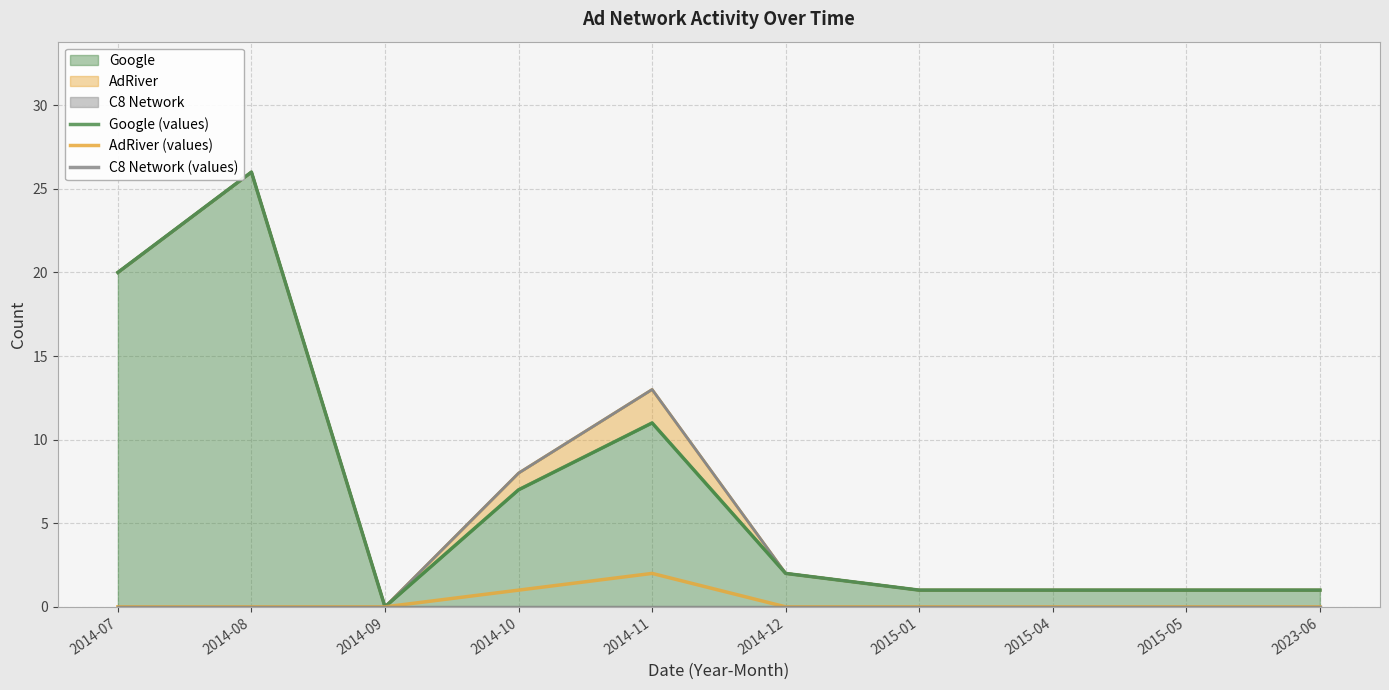

What is the maximum value shown in the chart?

26